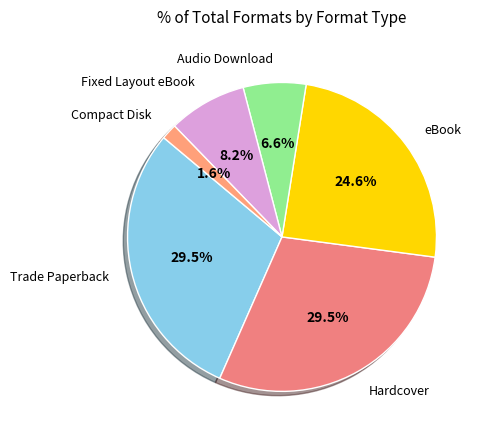

Does any single category account for the majority?

No